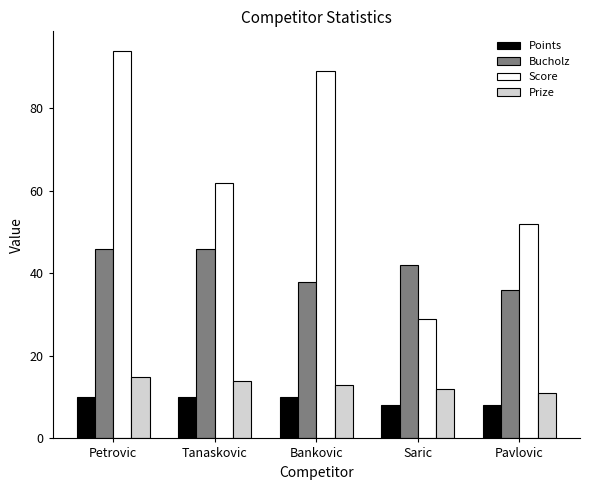

What is the difference between the maximum and minimum values in the Score series?

65